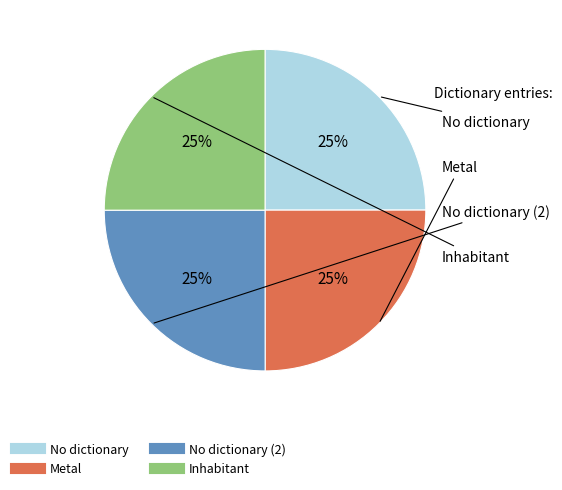

Does any single category account for the majority?

No